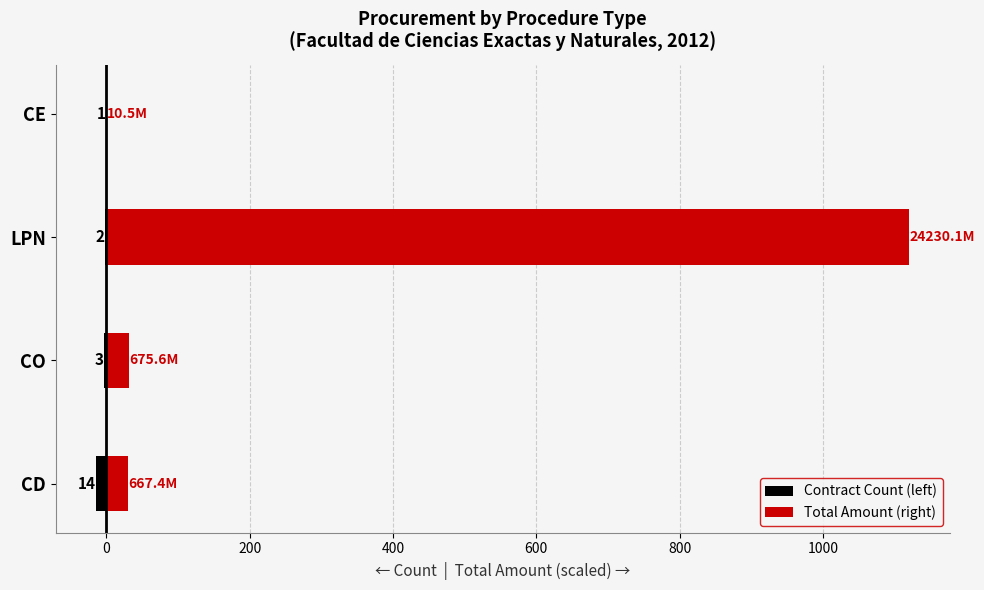

Reading right to left, transcribe all the data shown in this chart.

Contract Count (left): -1.0	-2.0	-3.0	-14.0
Total Amount (right): 0.5	1120.0	31.2	30.8